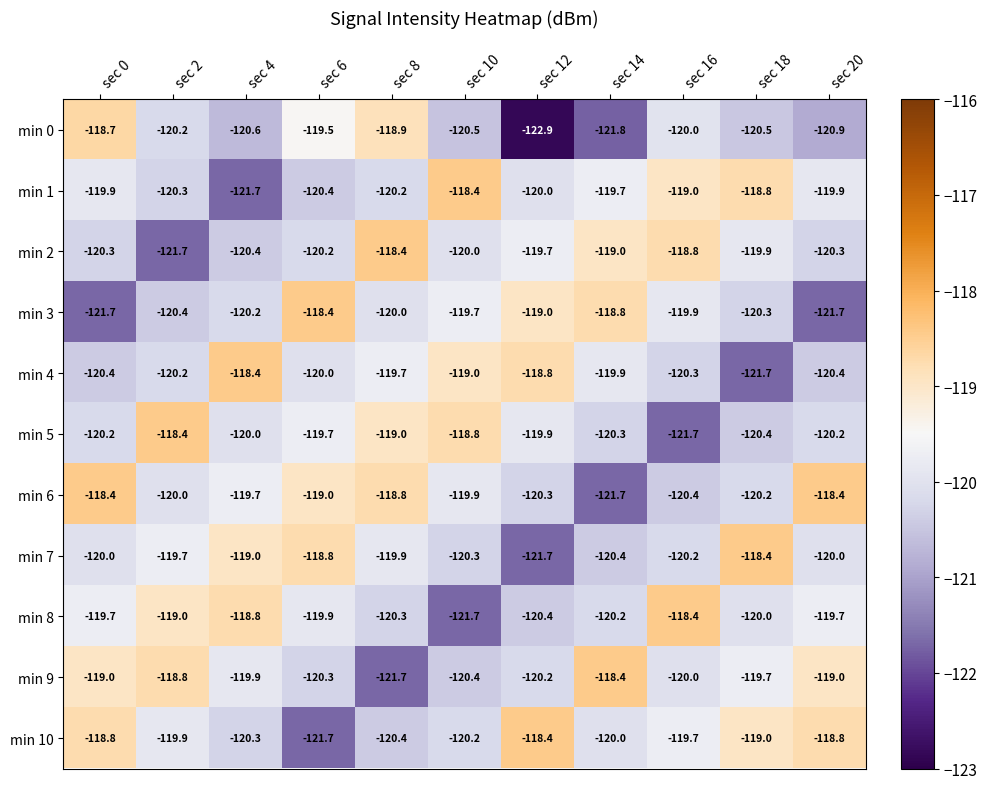

At how many categories does at least one series exceed -121?

11